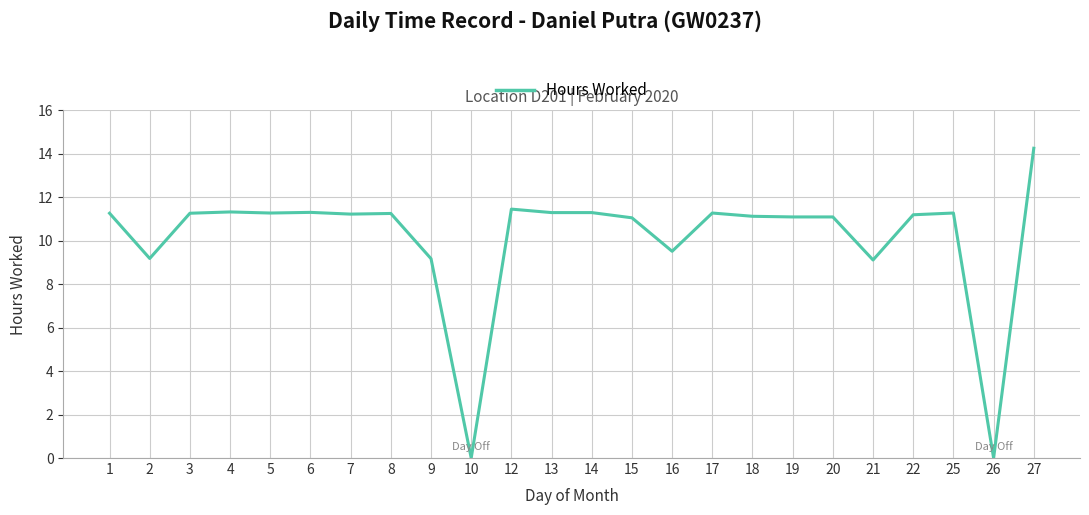

At which category does the chart reach its peak across all series?

27